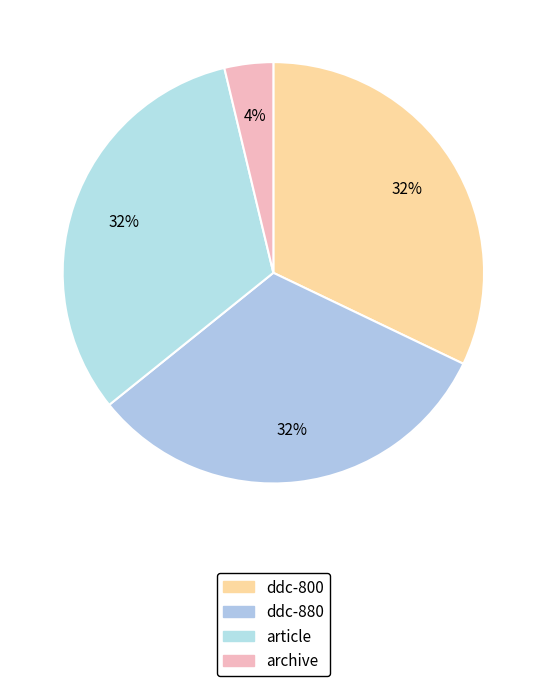

To the nearest percent, what is the combined percentage of ddc-800 and article?

64%